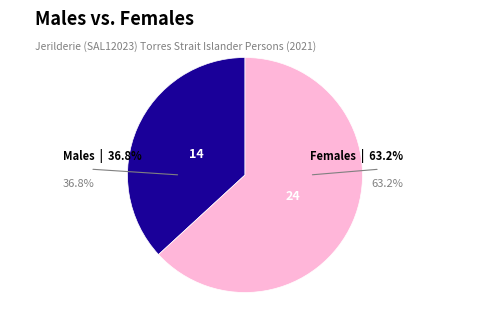

Is there a majority slice in this chart?

Yes